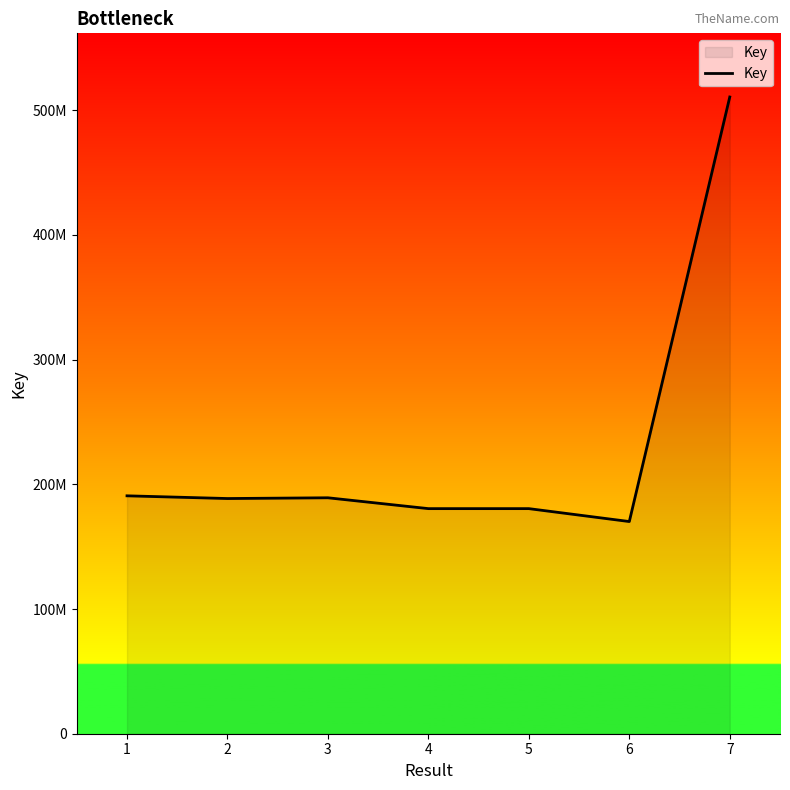

Is this an area chart (filled region under the line)?

Yes